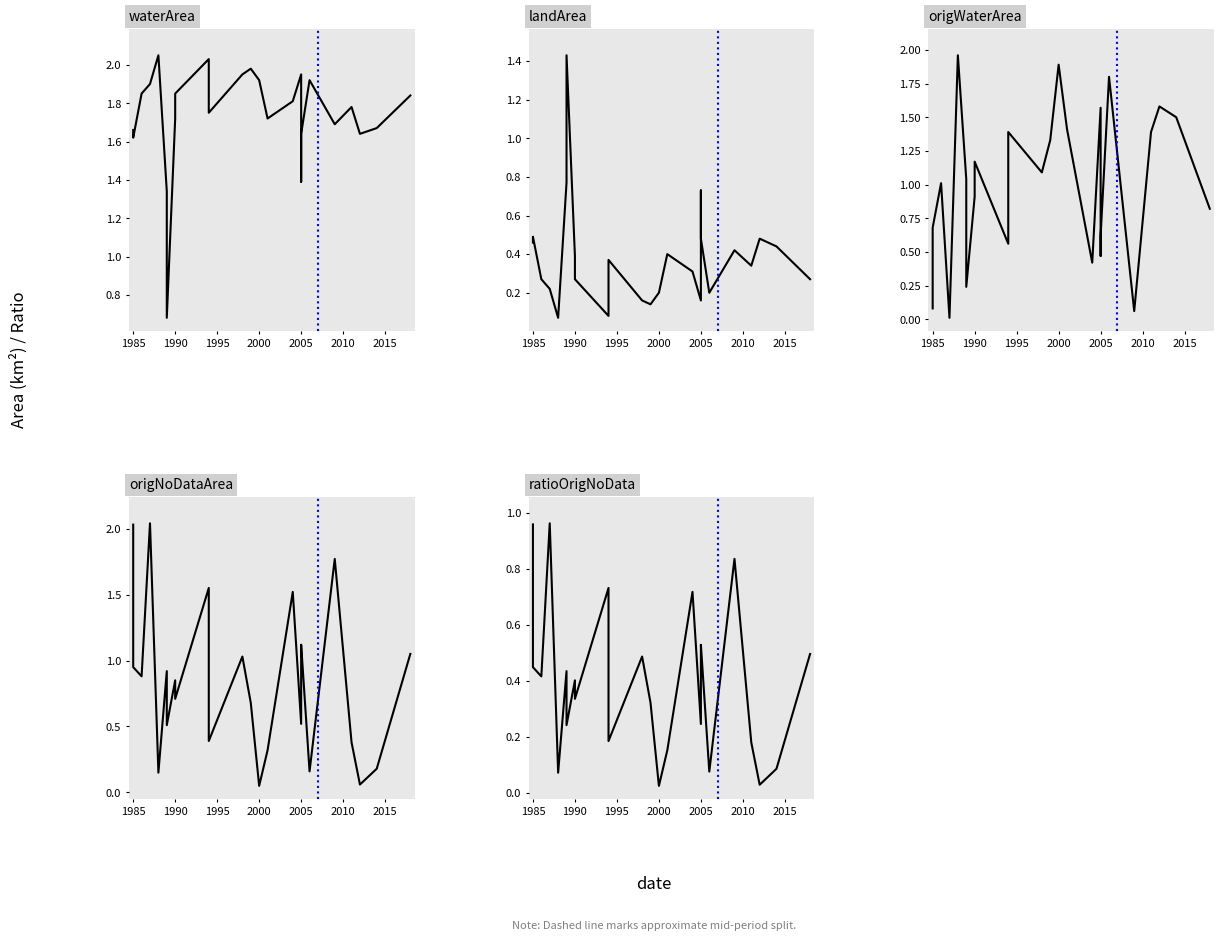

True or false: waterArea has more than 0 interior local peaks.

True